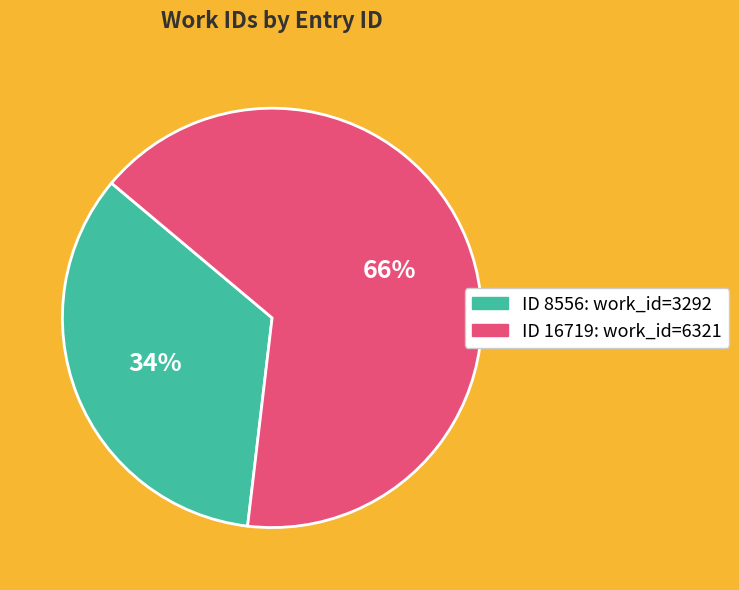

To the nearest percent, what is the difference between the largest and smallest slice percentages?

32%